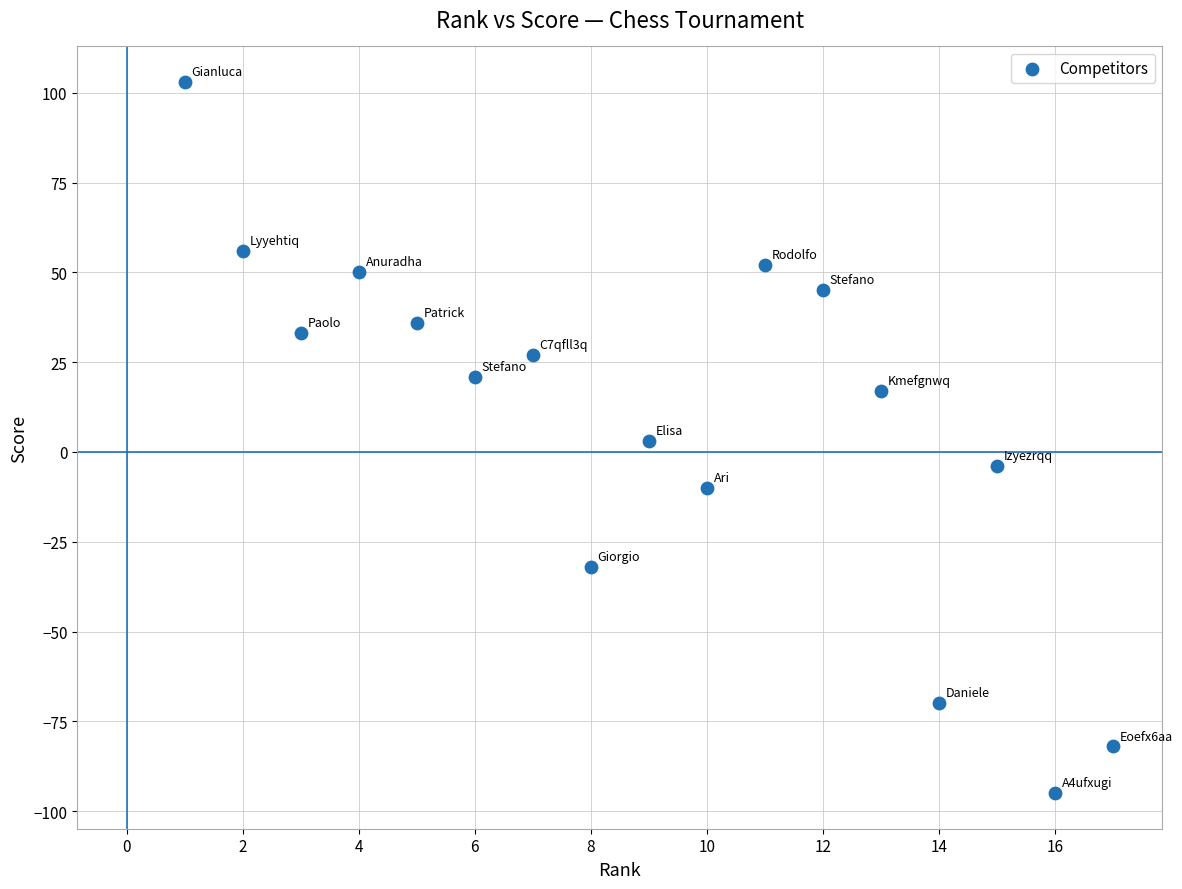

What is the range of X values (max minus min)?

16